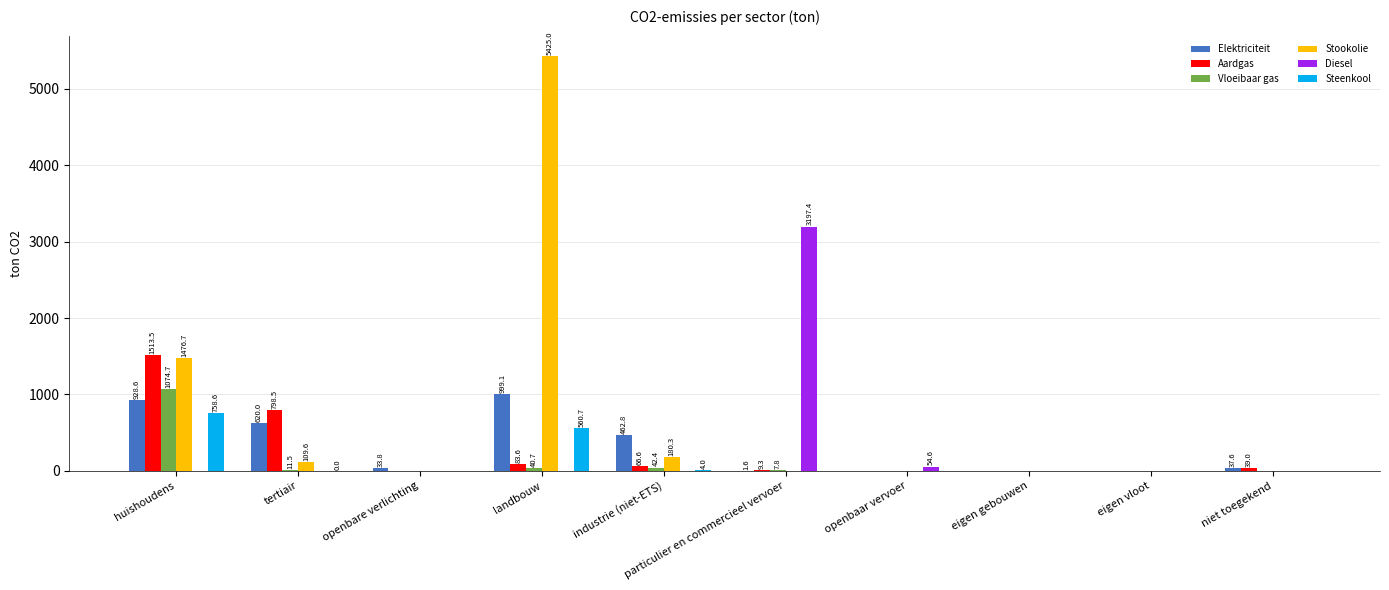

At which category is the sum across all series the highest?

landbouw